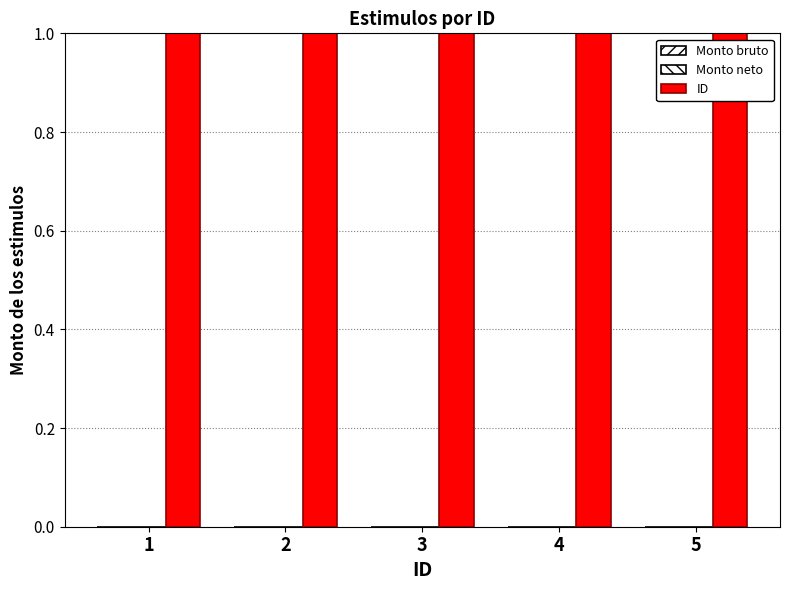

What is the value of the ID bar at the 1st from the left?

1